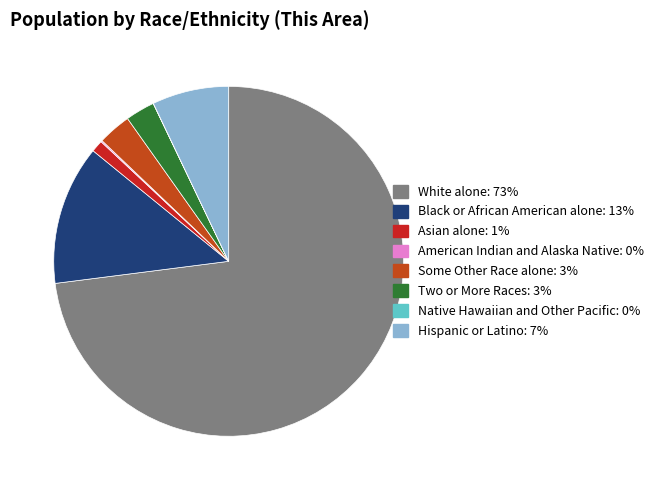

Which has a higher value, Black or African American alone or White alone?

White alone